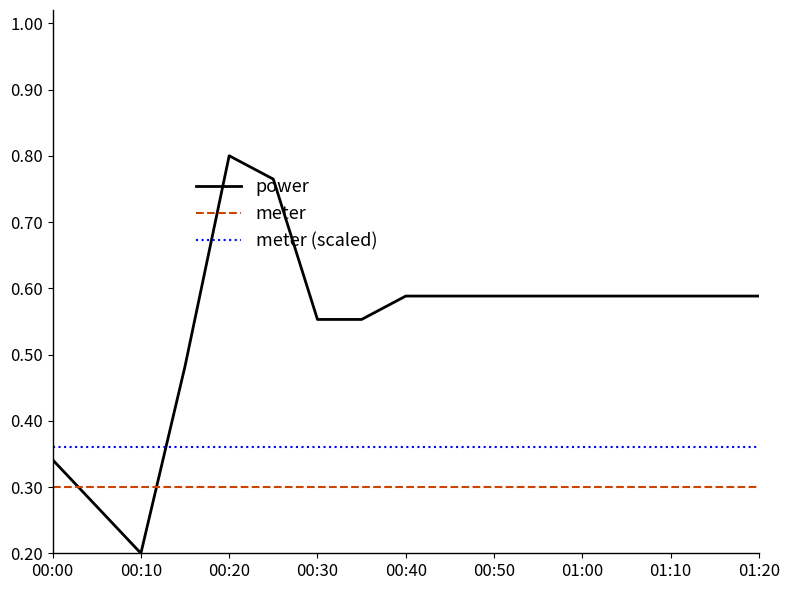

True or false: meter and meter (scaled) intersect in this chart.

False